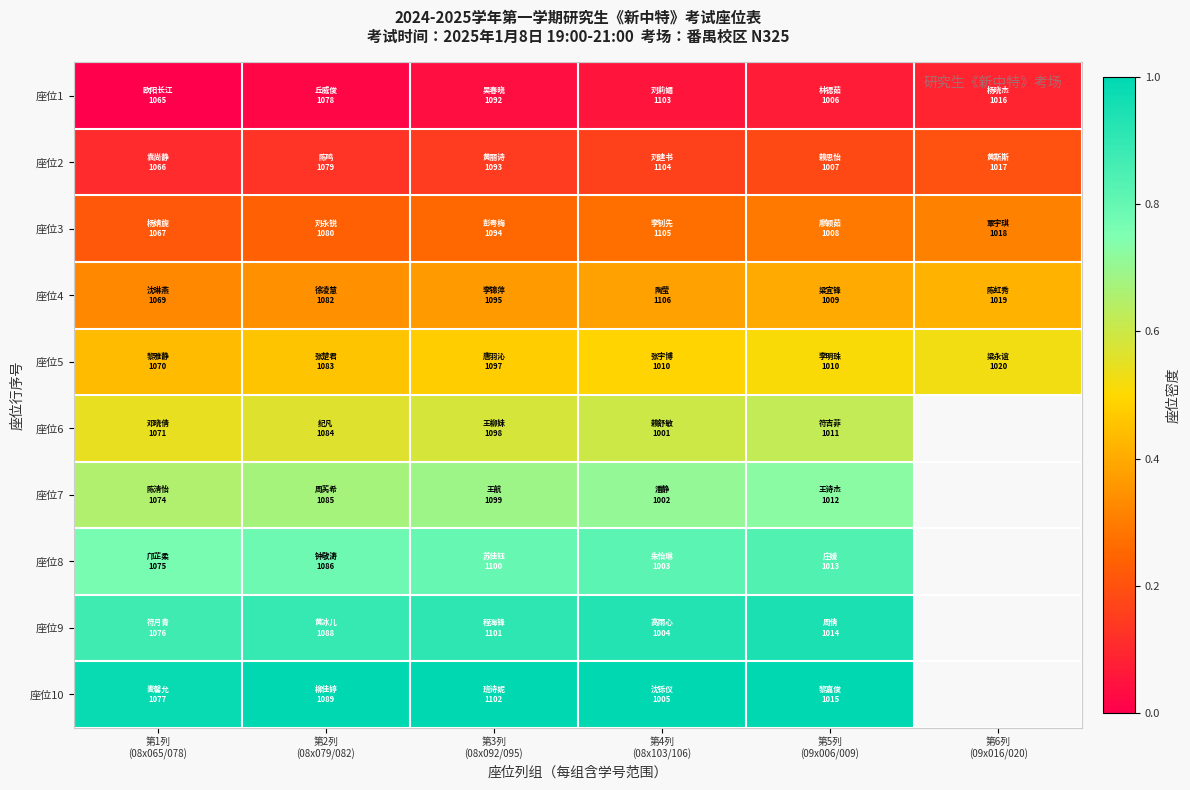

How many 座位8 values are between 0 and 1?

5